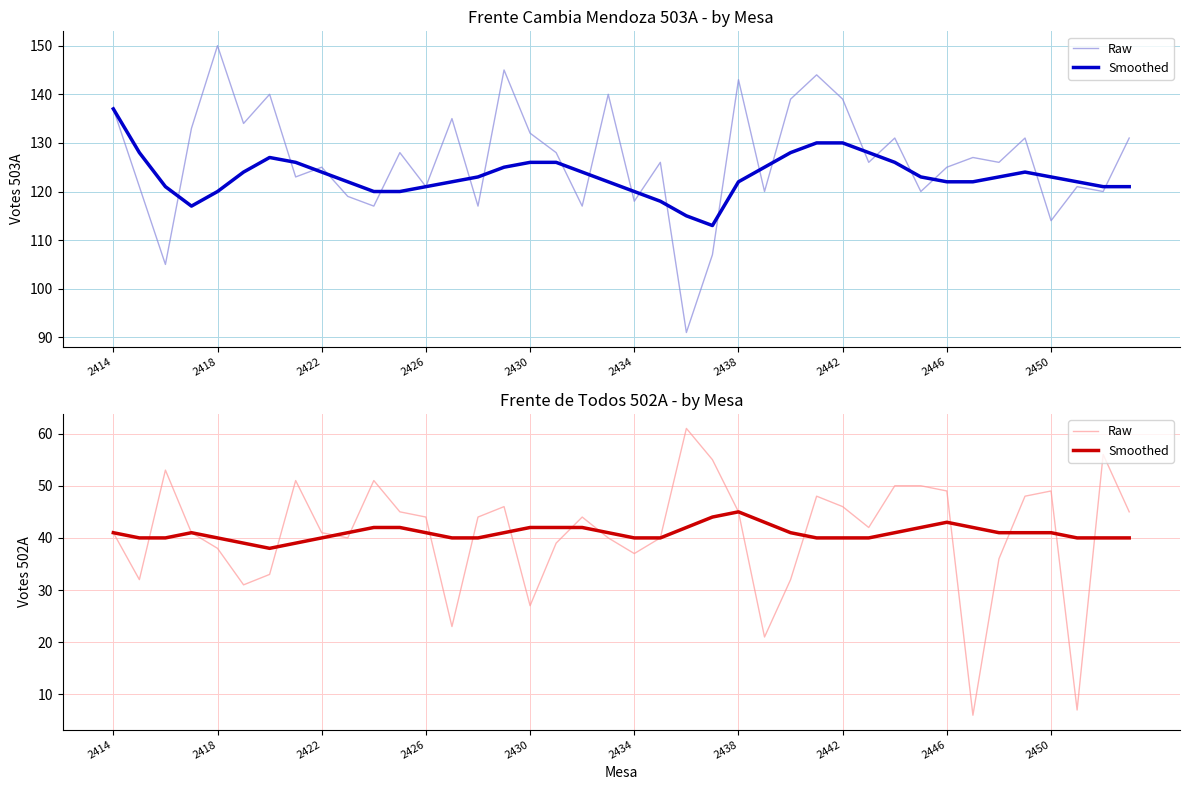

Which series has the widest spread of values?

Raw